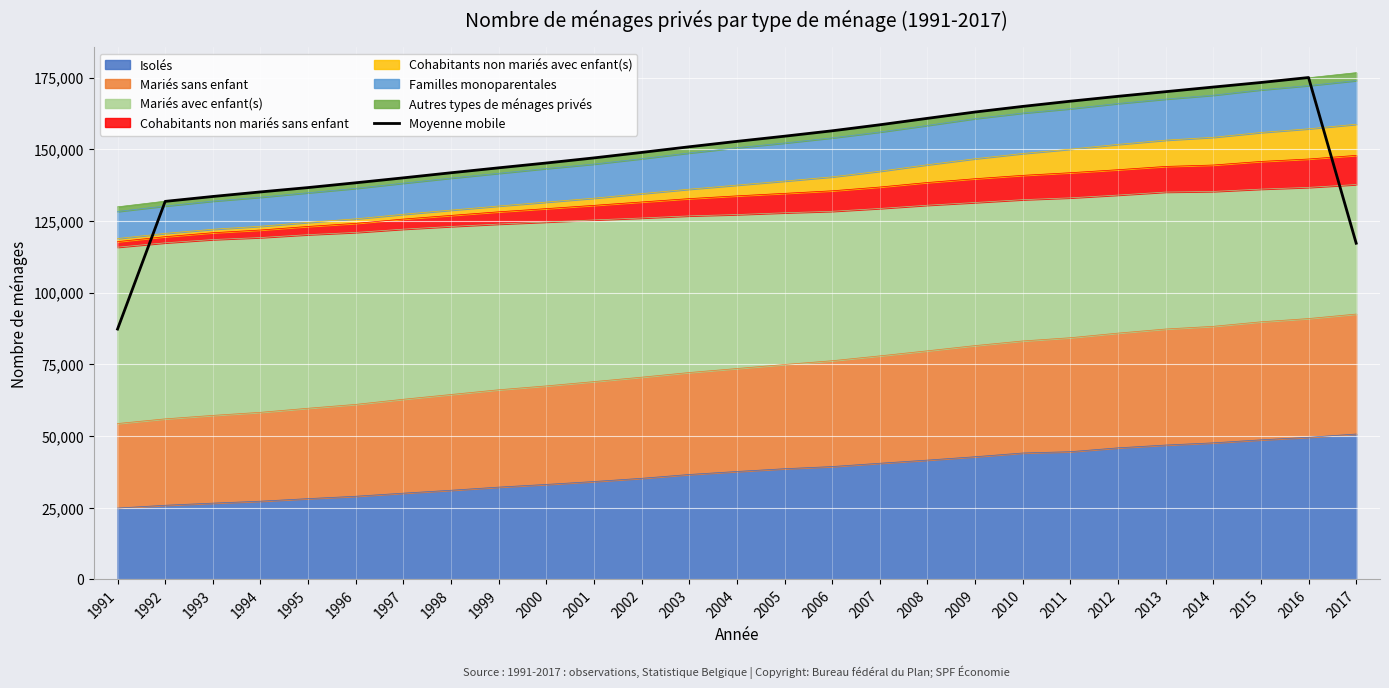

What is the difference between the values at 2015 and 1992?

41470.0